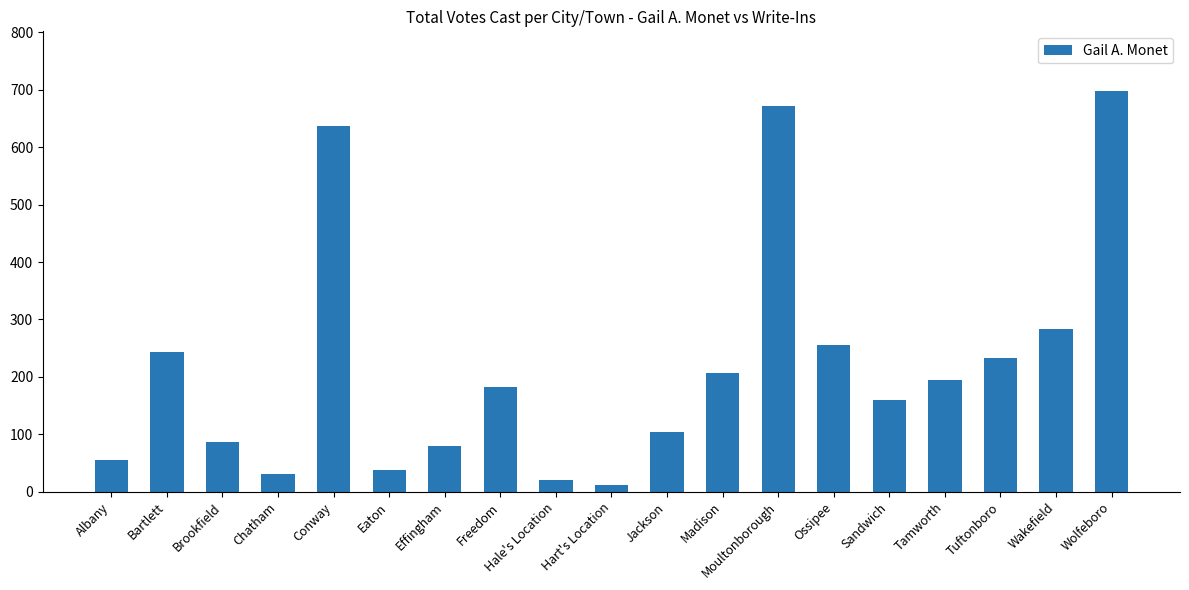

Count the number of data series in this chart.

1